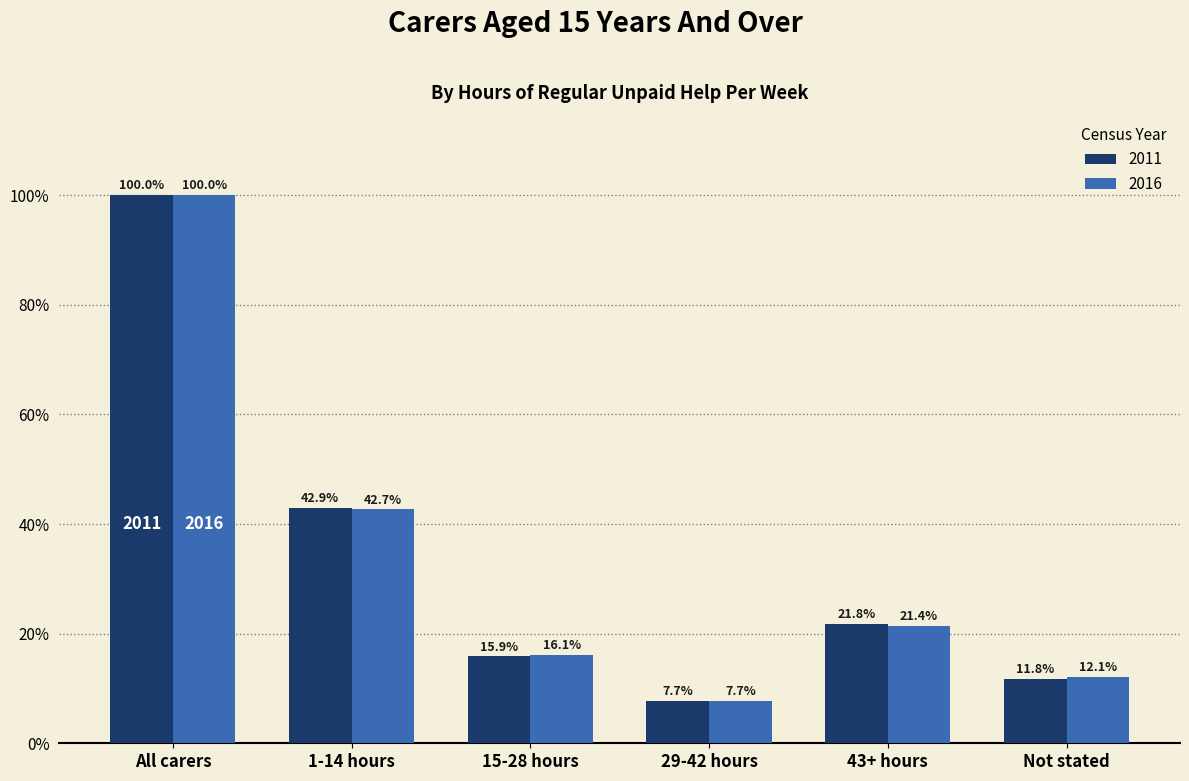

How many values in the 2016 series exceed 21?

3